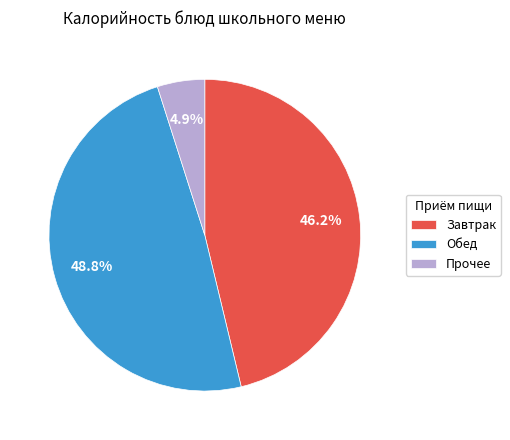

Count the number of slices in the pie.

3